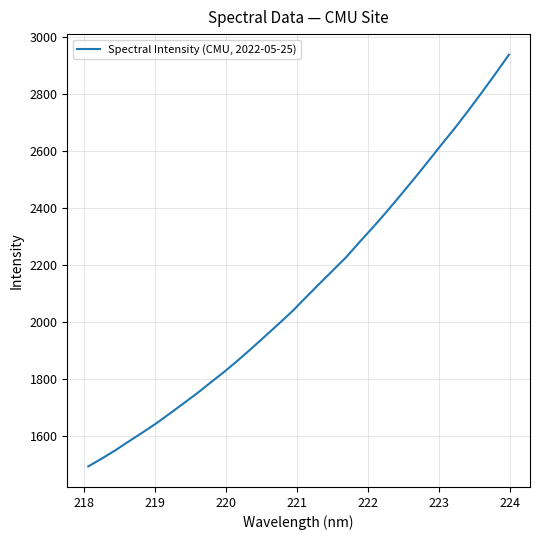

What is the maximum value shown in the chart?

2936.4